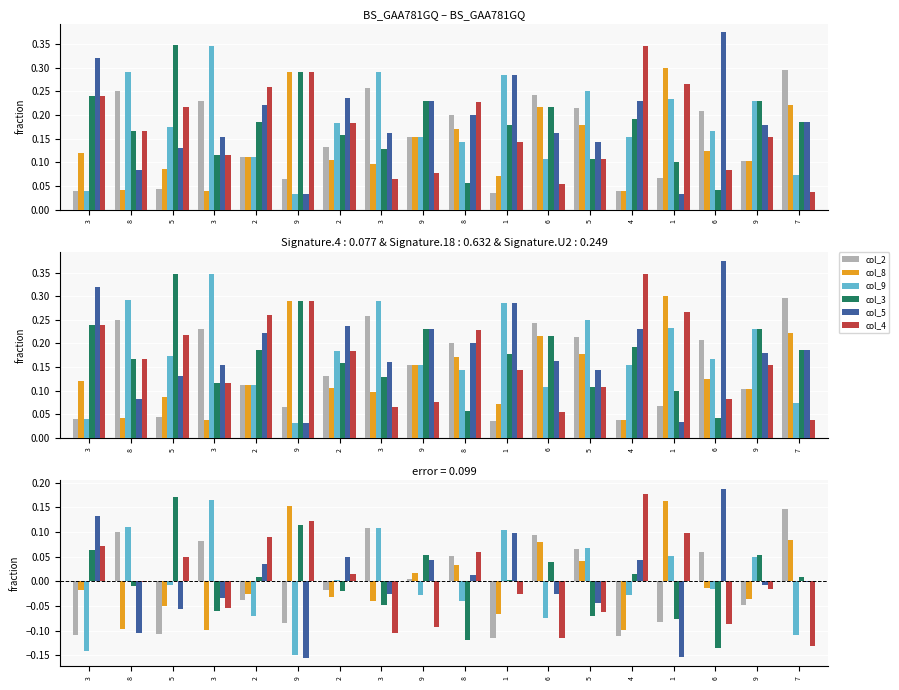

Reading right to left, extract all data points from this chart.

col_2: 0.1	-0.0	0.1	-0.1	-0.1	0.1	0.1	-0.1	0.1	0.0	0.1	-0.0	-0.1	-0.0	0.1	-0.1	0.1	-0.1
col_8: 0.1	-0.0	-0.0	0.2	-0.1	0.0	0.1	-0.1	0.0	0.0	-0.0	-0.0	0.2	-0.0	-0.1	-0.1	-0.1	-0.0
col_9: -0.1	0.0	-0.0	0.1	-0.0	0.1	-0.1	0.1	-0.0	-0.0	0.1	0.0	-0.1	-0.1	0.2	-0.0	0.1	-0.1
col_3: 0.0	0.1	-0.1	-0.1	0.0	-0.1	0.0	0.0	-0.1	0.1	-0.0	-0.0	0.1	0.0	-0.1	0.2	-0.0	0.1
col_5: -0.0	-0.0	0.2	-0.2	0.0	-0.0	-0.0	0.1	0.0	0.0	-0.0	0.0	-0.2	0.0	-0.0	-0.1	-0.1	0.1
col_4: -0.1	-0.0	-0.1	0.1	0.2	-0.1	-0.1	-0.0	0.1	-0.1	-0.1	0.0	0.1	0.1	-0.1	0.0	-0.0	0.1